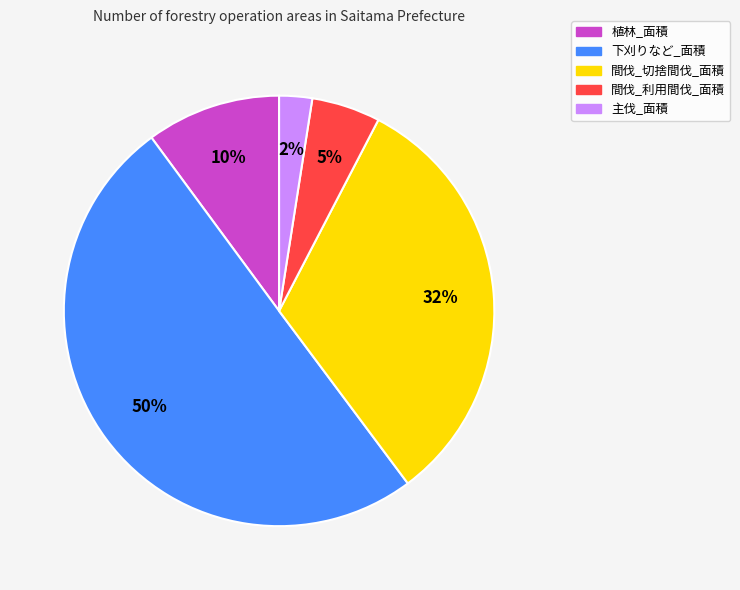

To the nearest percent, what portion does 間伐_切捨間伐_面積 represent?

32%